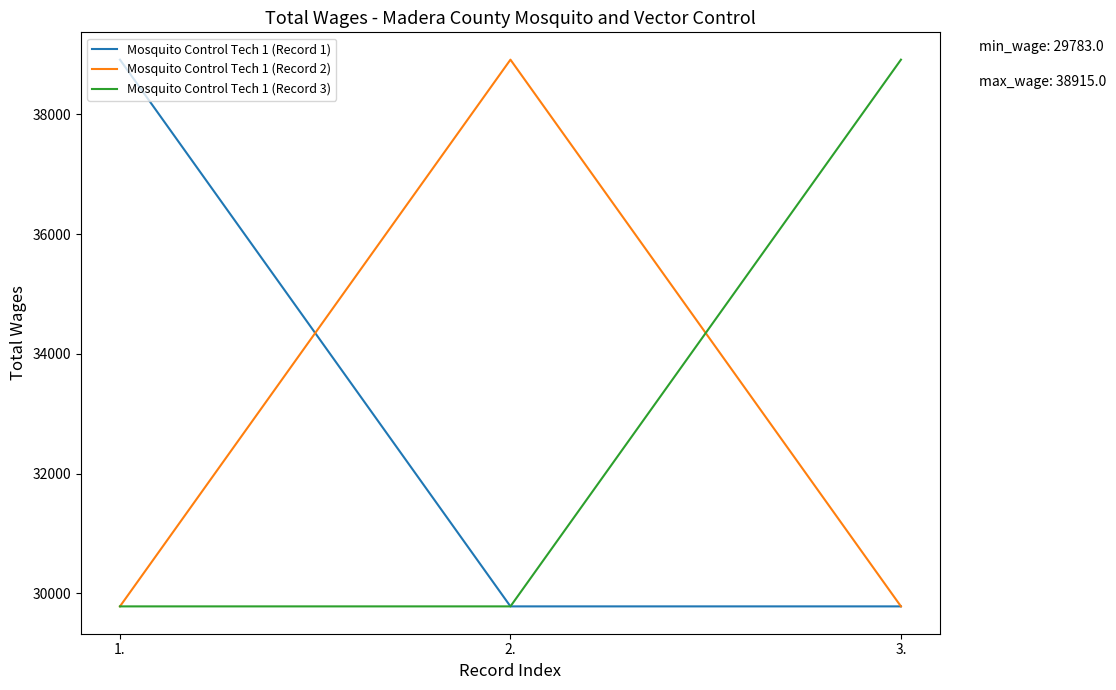

Reading right to left, extract all data points from this chart.

Mosquito Control Tech 1 (Record 1): 3.=29783	2.=29783	1.=38915
Mosquito Control Tech 1 (Record 2): 3.=29783	2.=38915	1.=29783
Mosquito Control Tech 1 (Record 3): 3.=38915	2.=29783	1.=29783